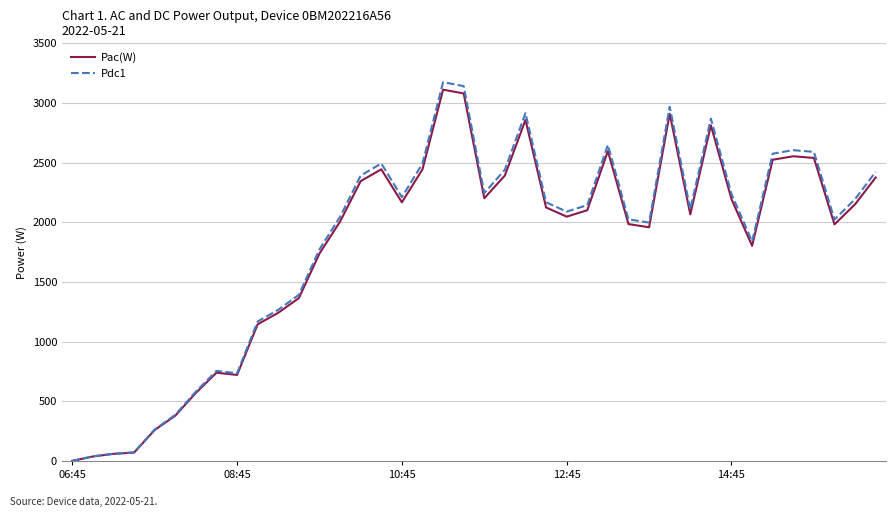

Which series has the largest range (max minus min)?

Pdc1